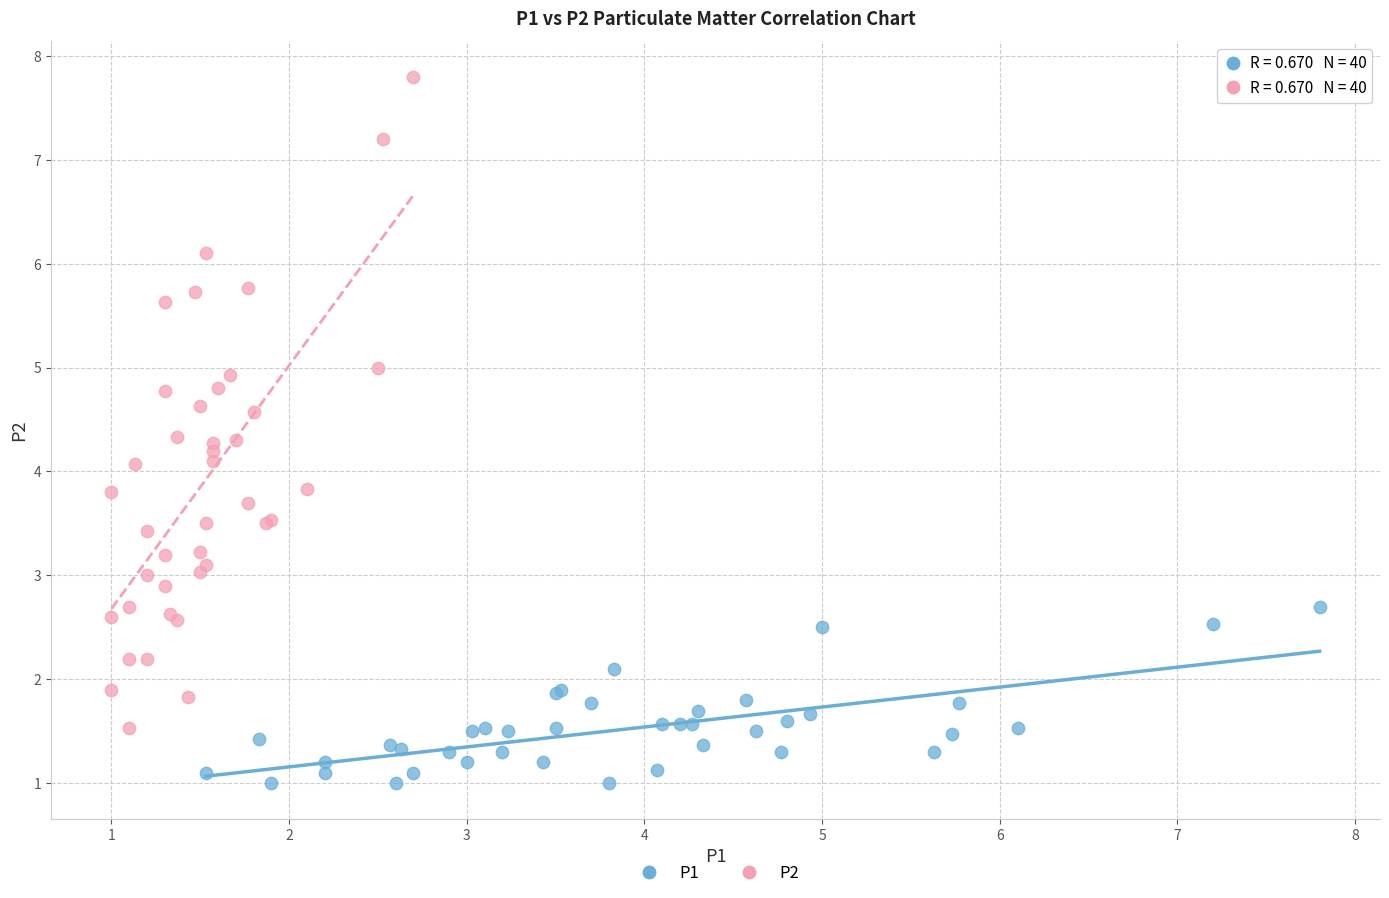

What are all the series names shown in the legend?

P1, P2